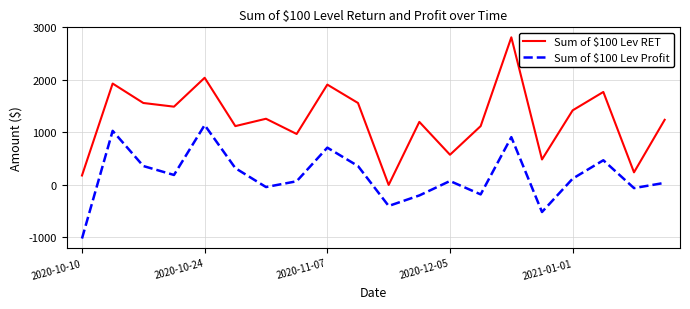

Which series has the largest range (max minus min)?

Sum of $100 Lev RET